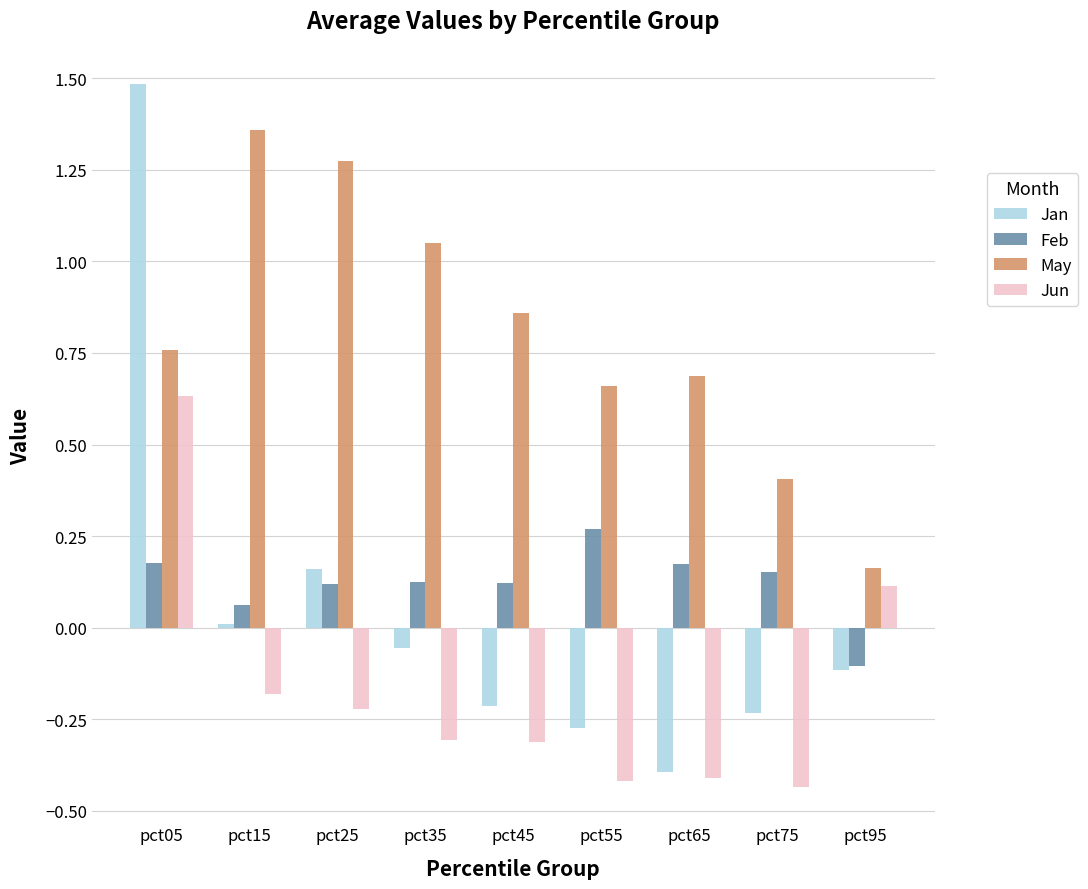

Is the value of Jan at pct95 greater than the value of Jun at pct45?

Yes